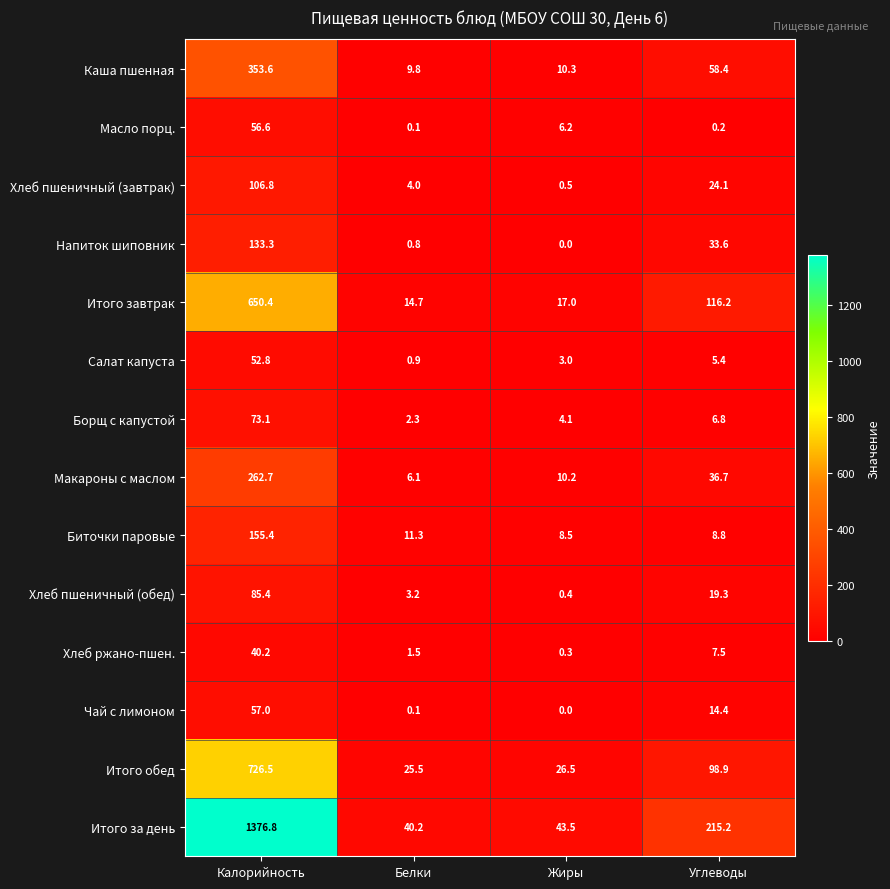

Between Белки and Жиры, which series saw the biggest shift?

Масло порц.